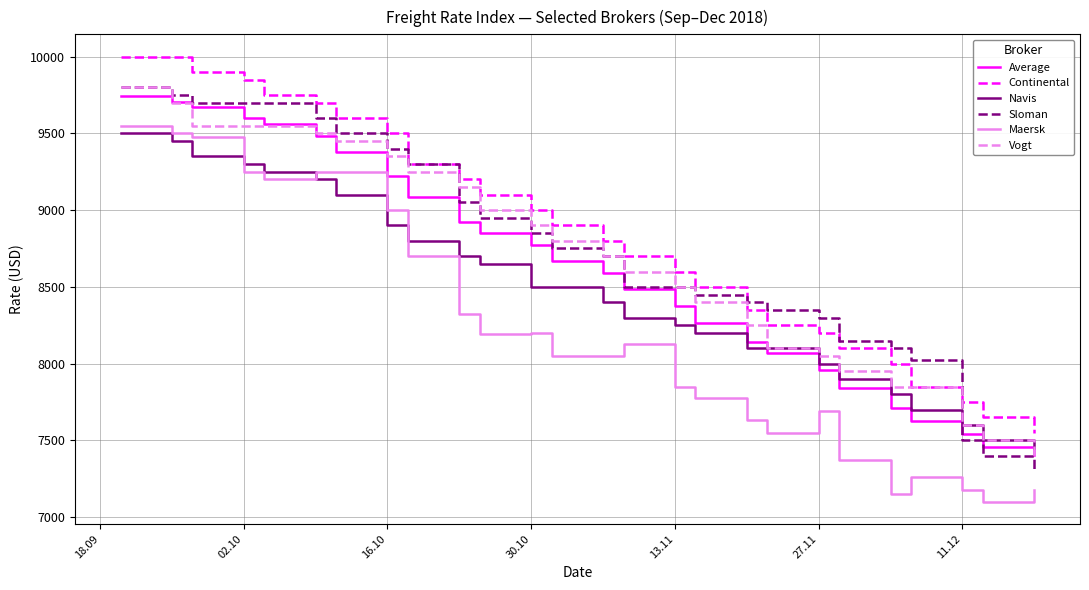

What is the minimum value shown in the chart?

7100